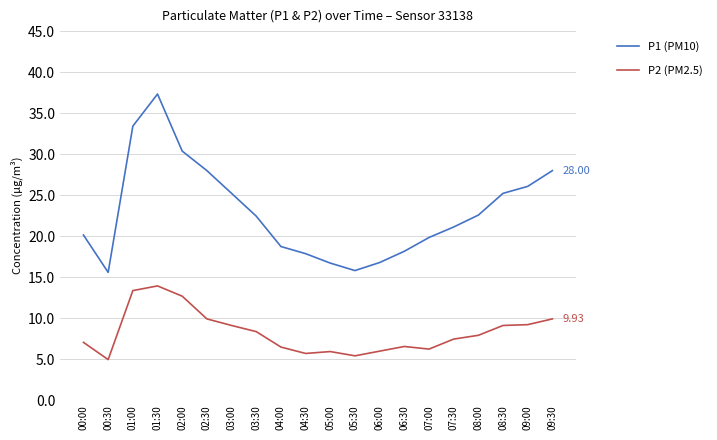

What is the difference between the P1 (PM10) values at 03:00 and 04:00?

6.5